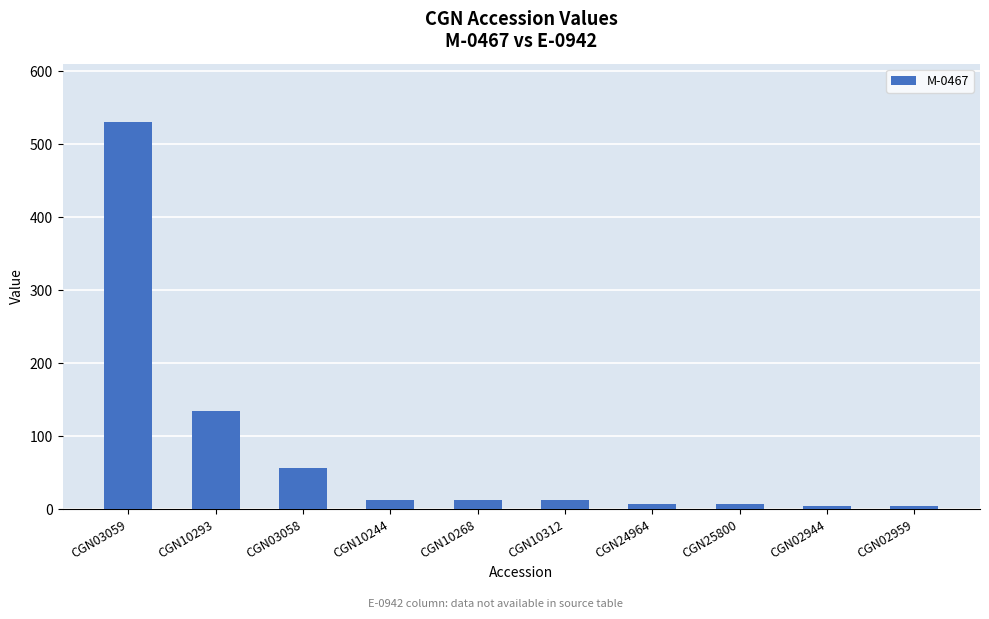

What is the change in value from CGN10293 to CGN10268?

-122